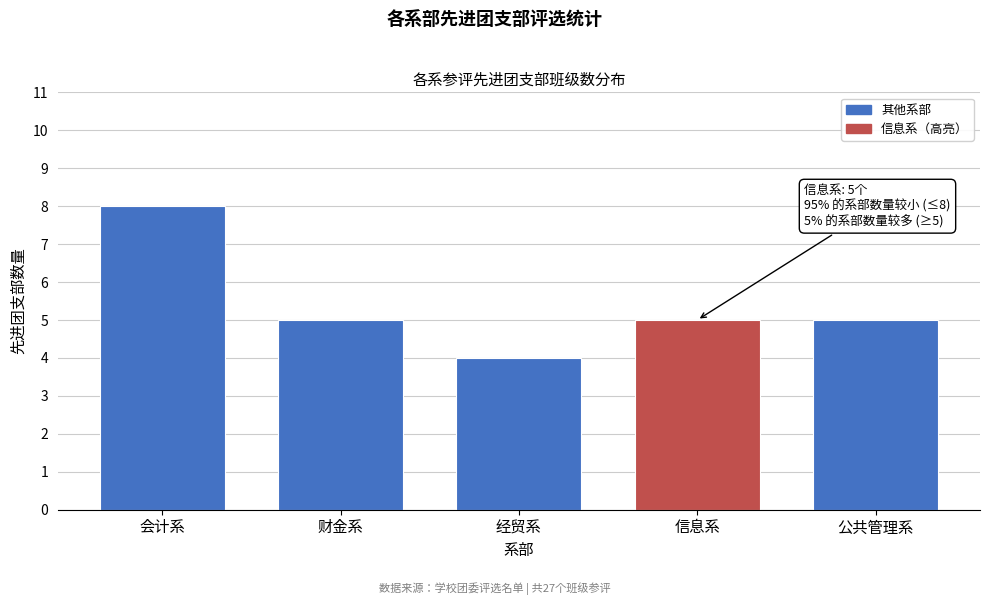

Reading left to right, transcribe all the data shown in this chart.

8	5	4	5	5